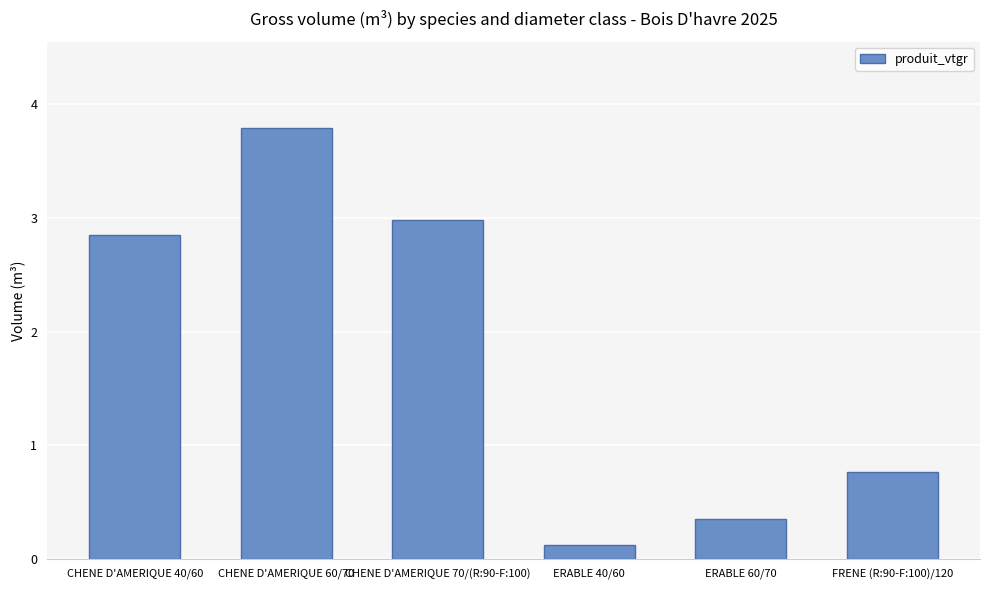

How many values exceed 2?

3